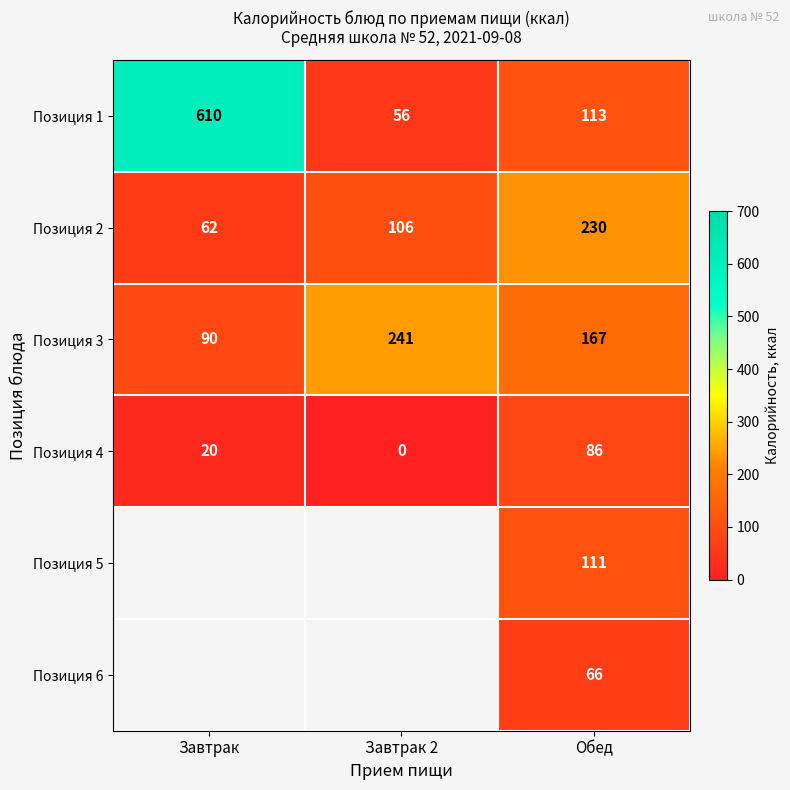

Count the Позиция 4 values in the range 0 to 86.

3